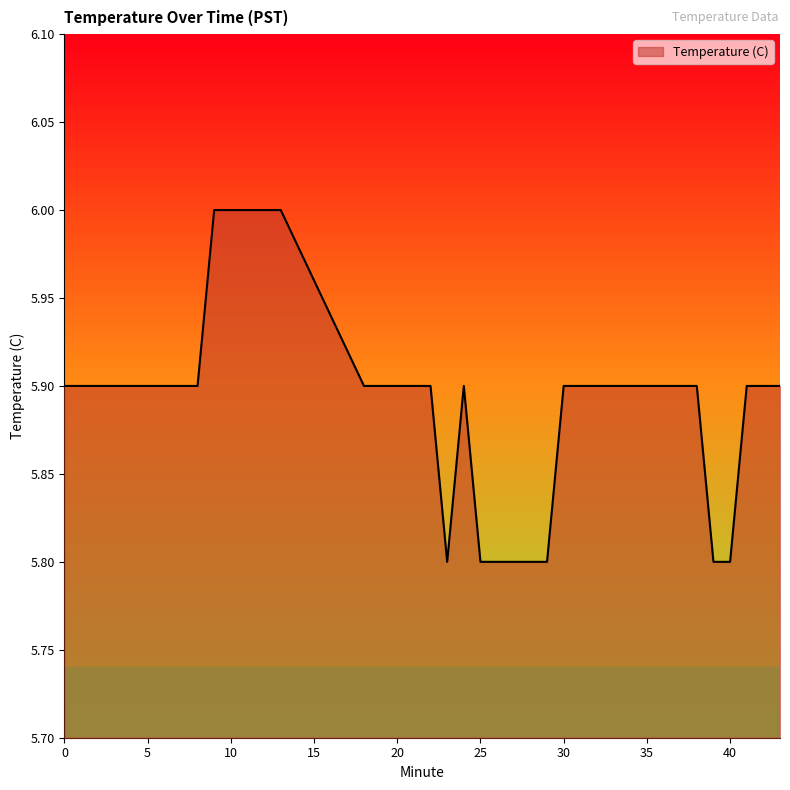

What is the maximum value shown in the chart?

6.0